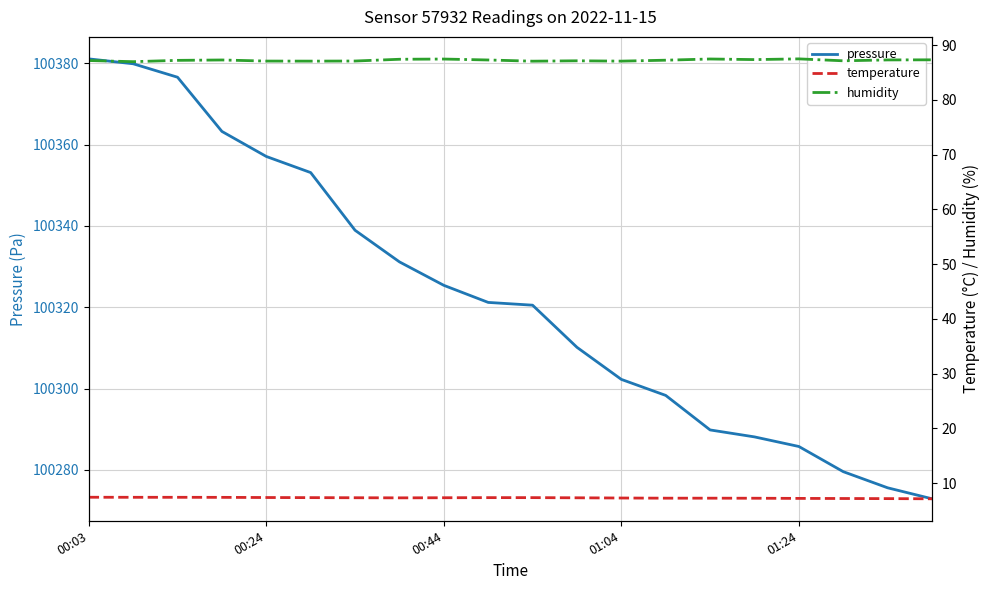

What is the spread (max minus min) of values at 14?

100282.6